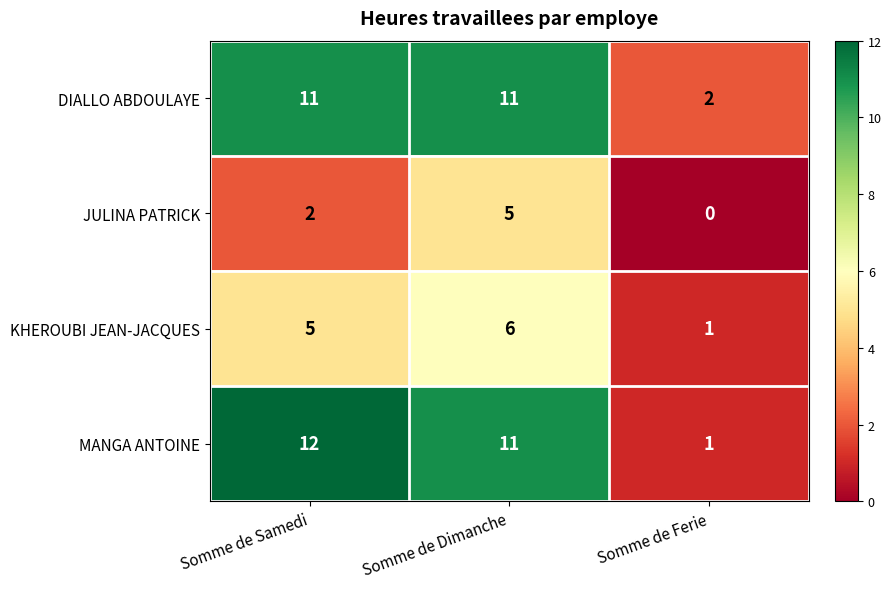

How many categories are shown in the chart?

3